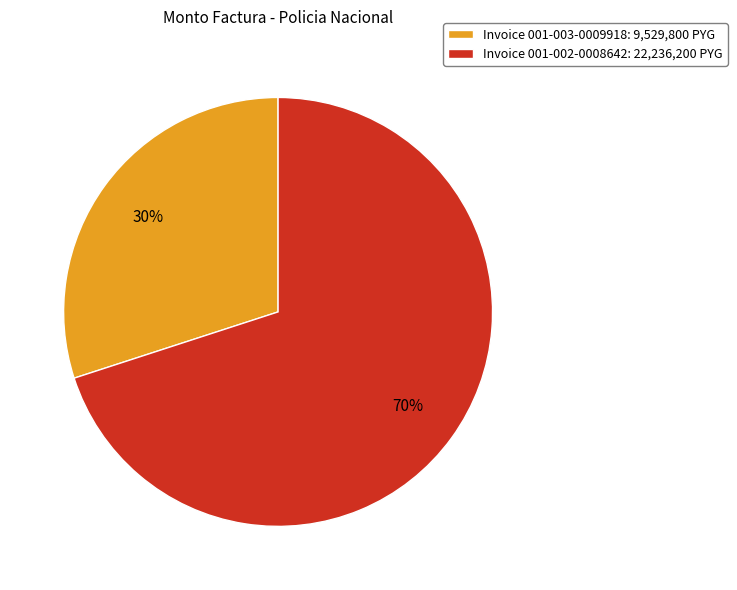

To the nearest percent, what is the average slice percentage?

50%